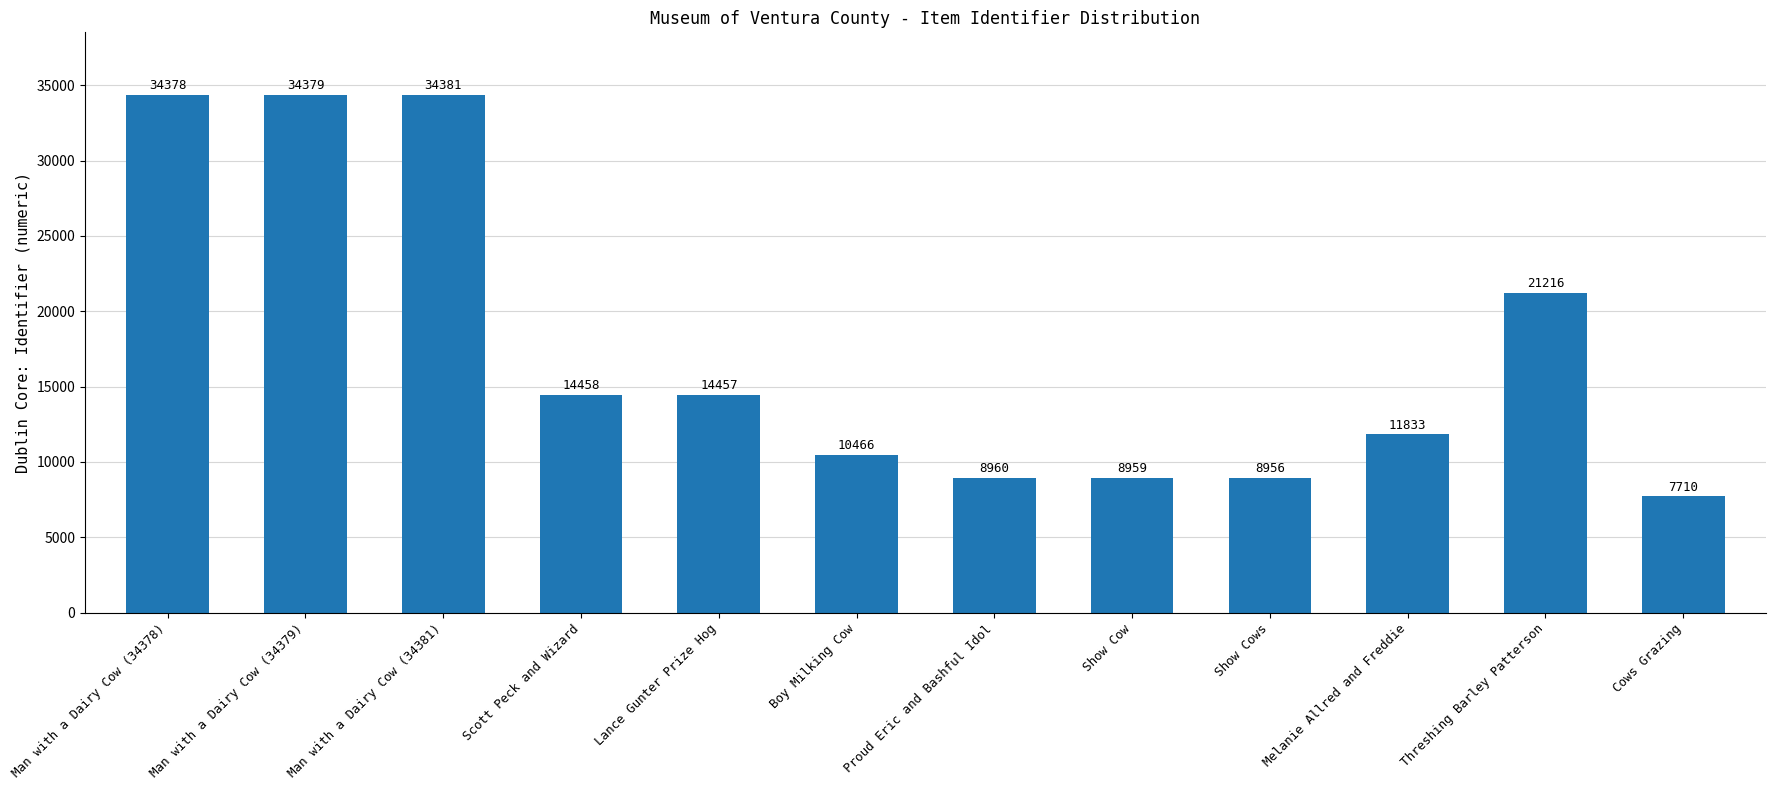

What position from the left is Scott Peck and Wizard?

4